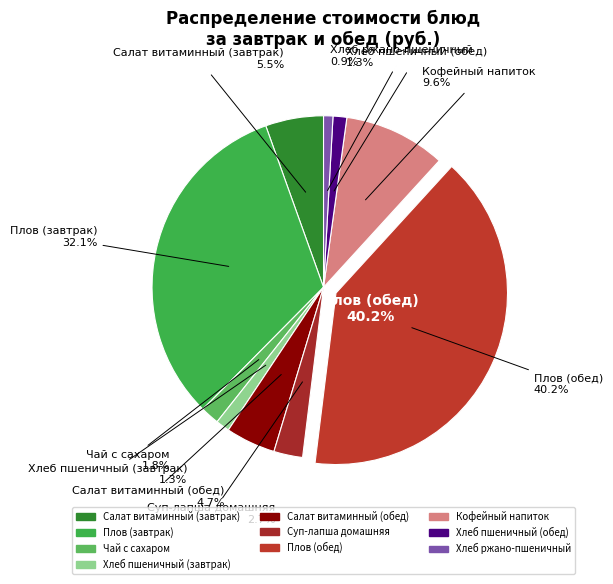

To the nearest percent, what is the difference between the largest and smallest slice percentages?

39%